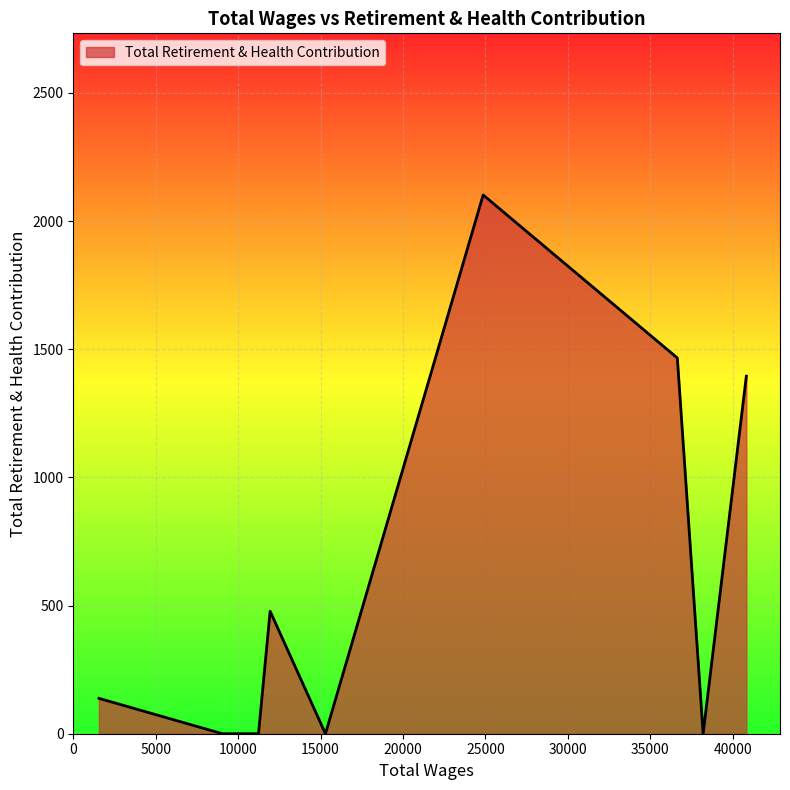

What is the maximum value shown in the chart?

2102